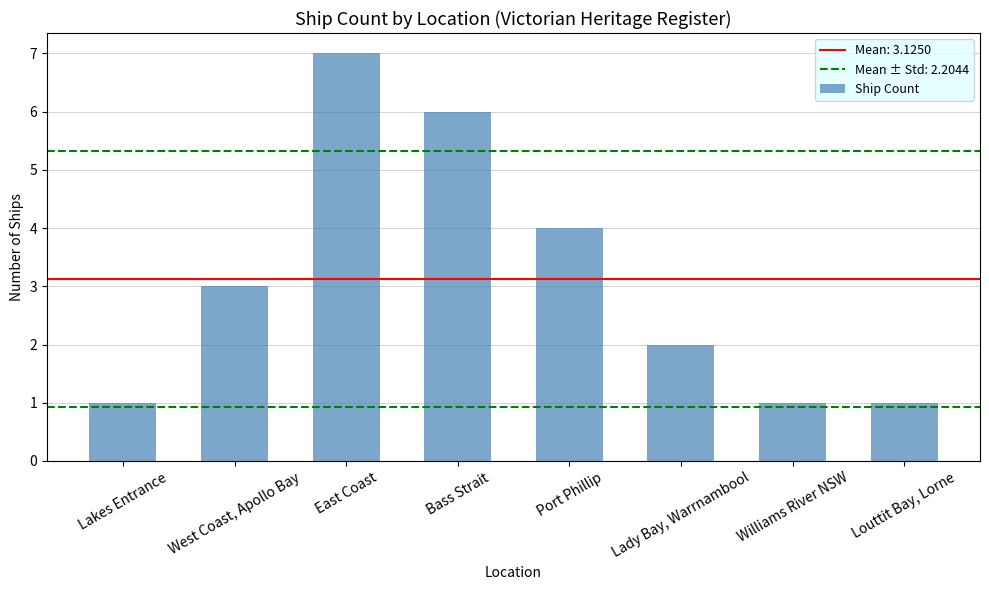

What is the maximum value shown in the chart?

7